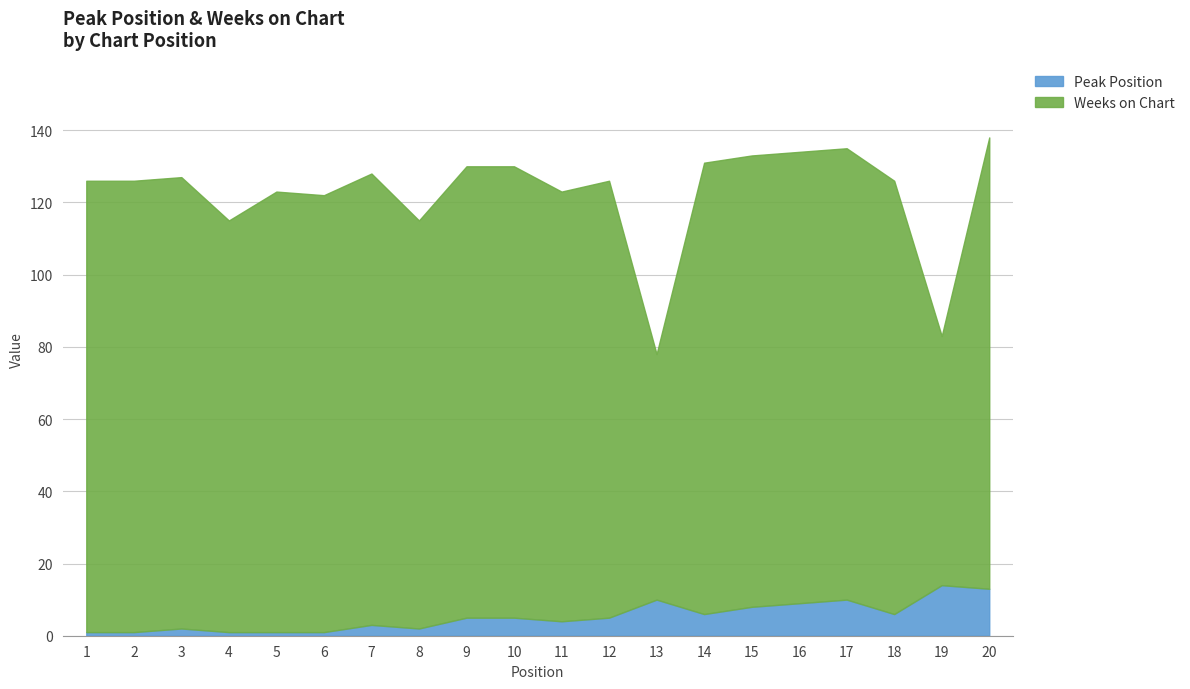

What is the value of the Weeks on Chart point at the 13th from the left?

68